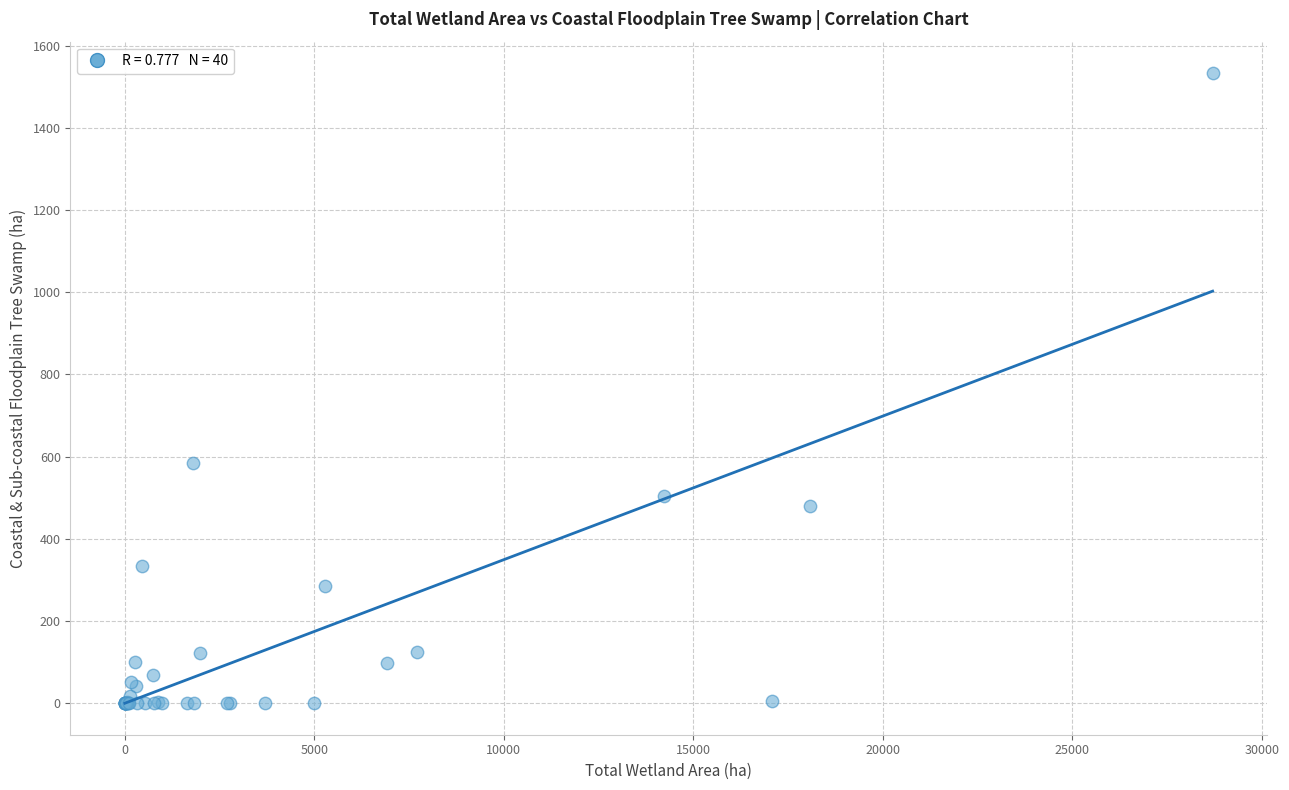

What Y value in the scatter plot is closest to 767?

584